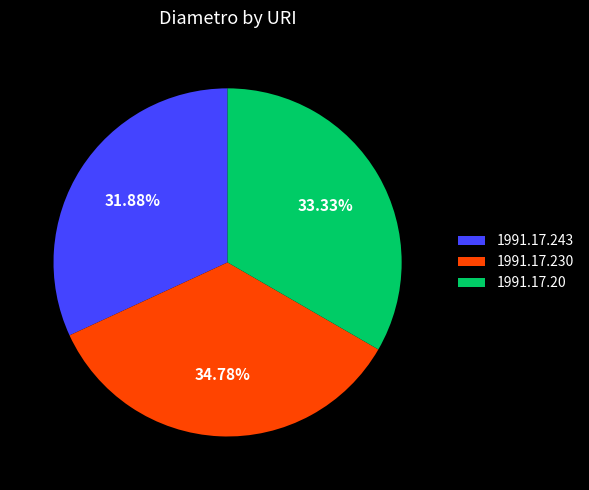

To the nearest percent, what is the difference between the 1991.17.20 and 1991.17.230 slice percentages?

1%